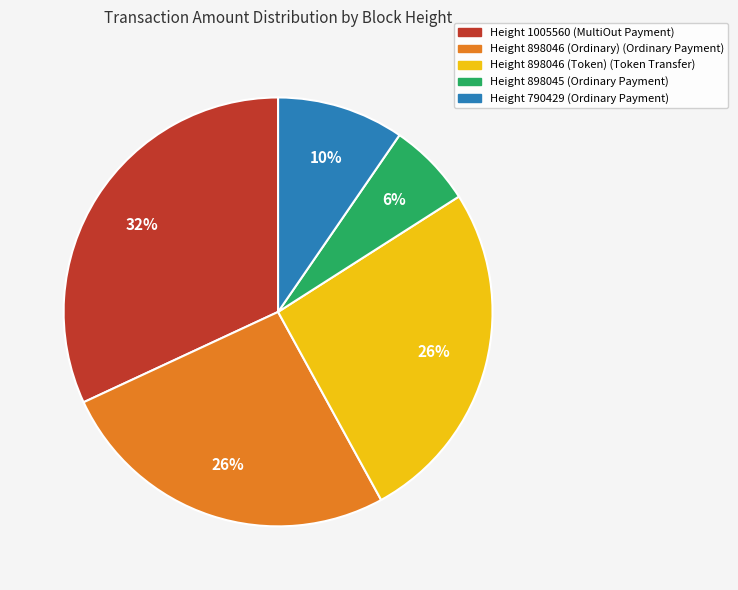

How many segments does this pie chart have?

5